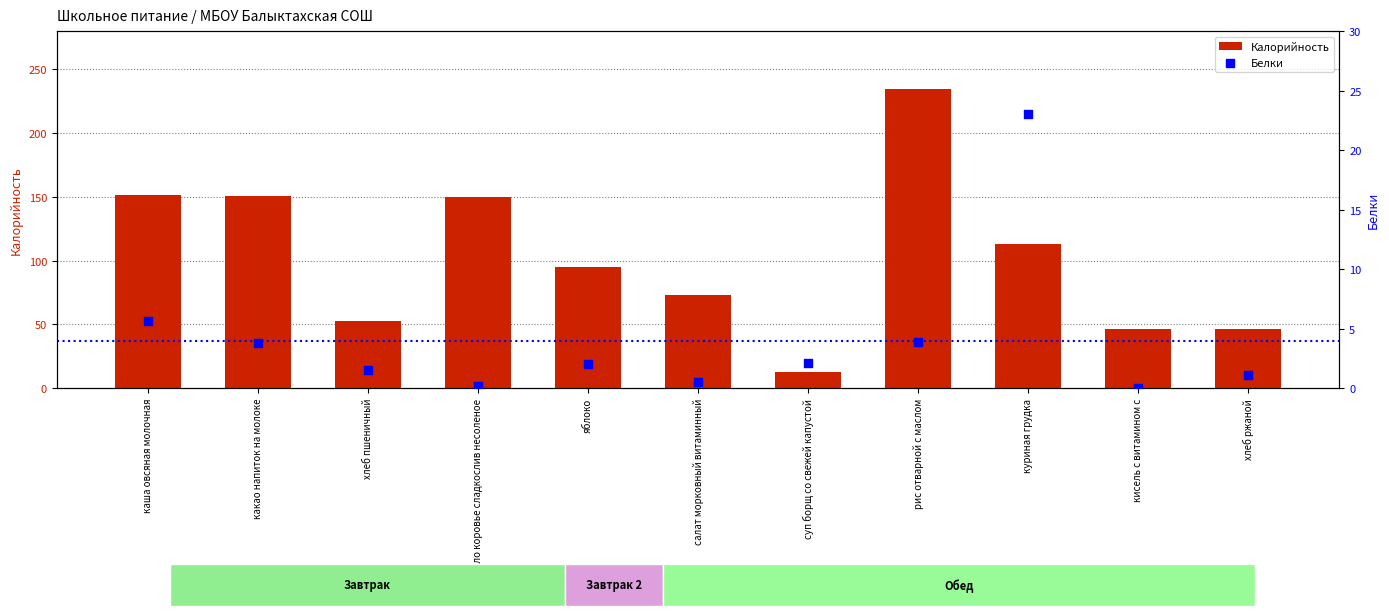

Is the value of Белки at каша овсяная молочная greater than the value of Калорийность at хлеб пшеничный?

No